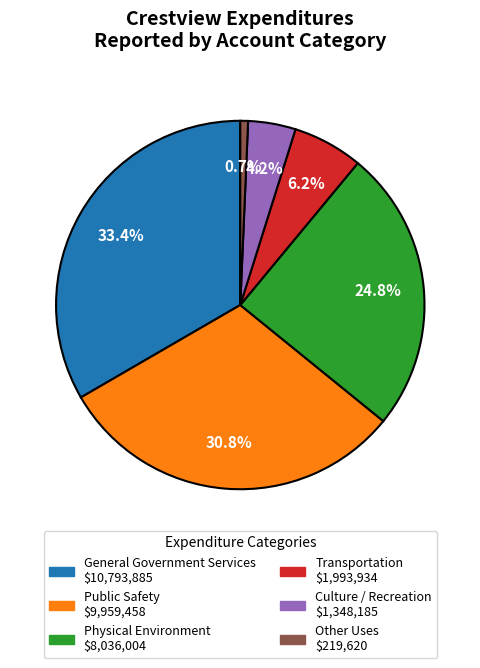

Is Public Safety the majority of the pie?

No